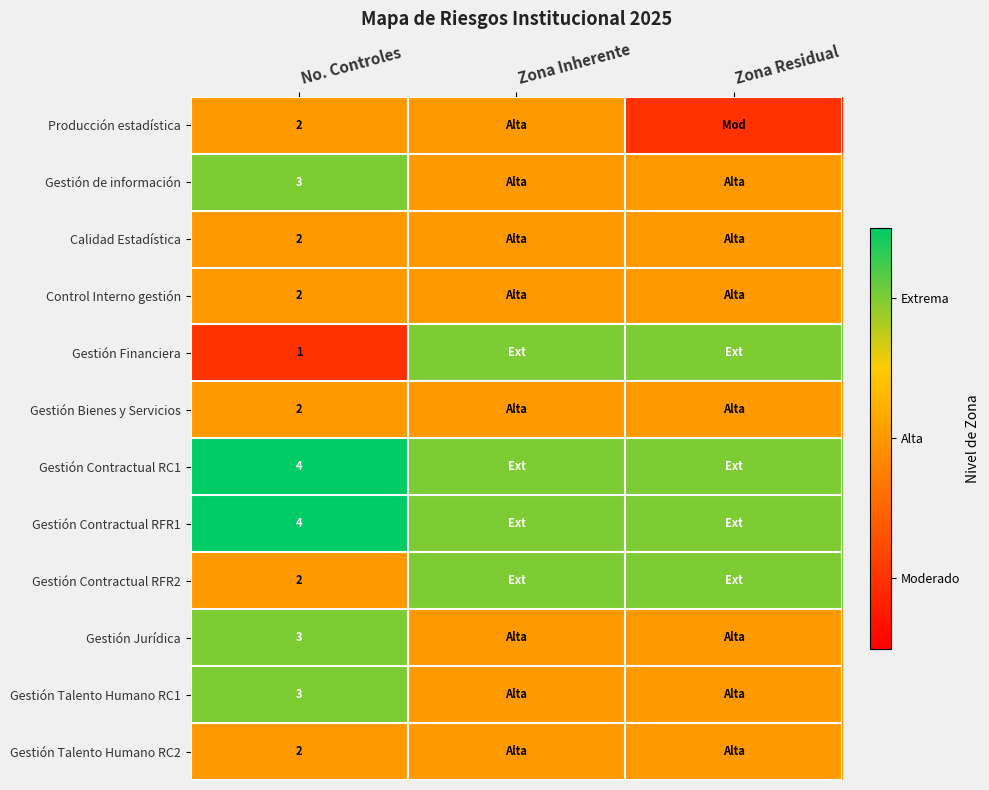

The Gestión Contractual RFR2 series shows 1 at No. Controles. True or false?

False